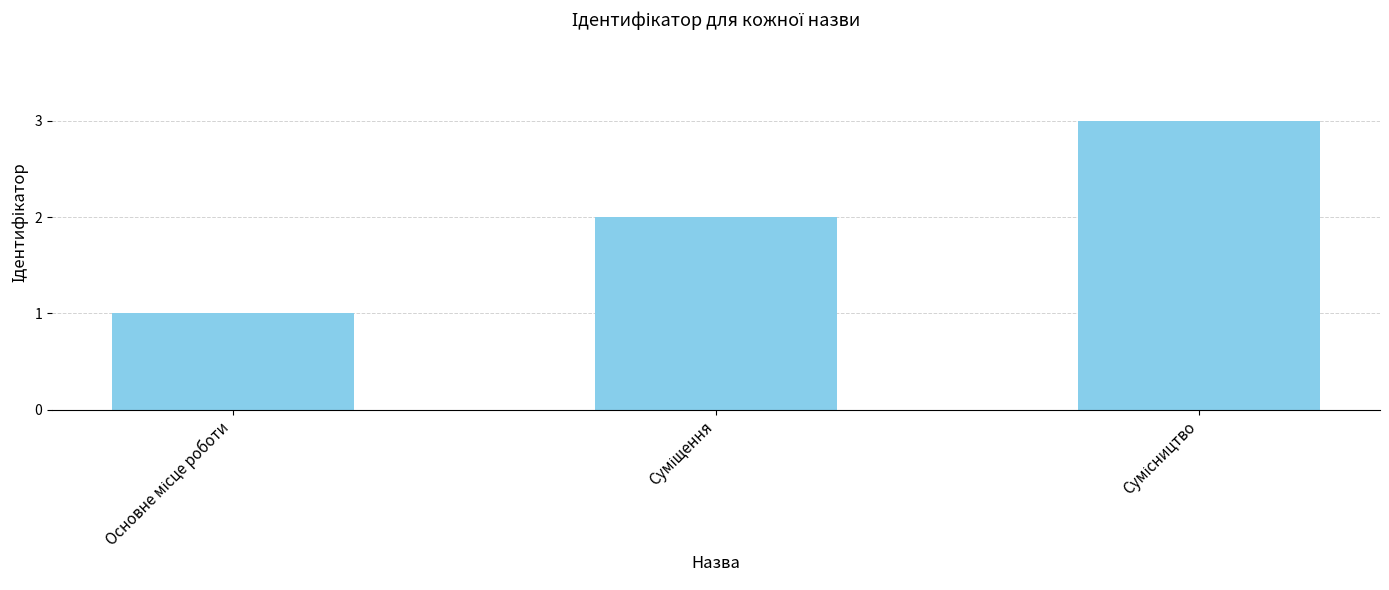

What is the maximum value shown in the chart?

3